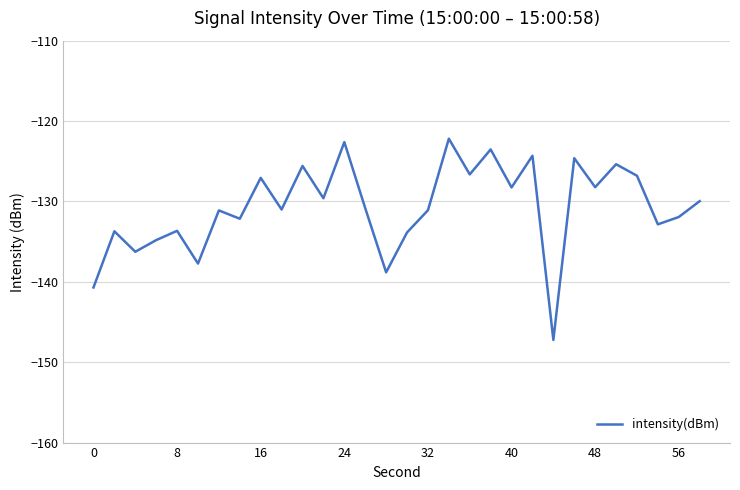

How many distinct data groups are displayed?

1